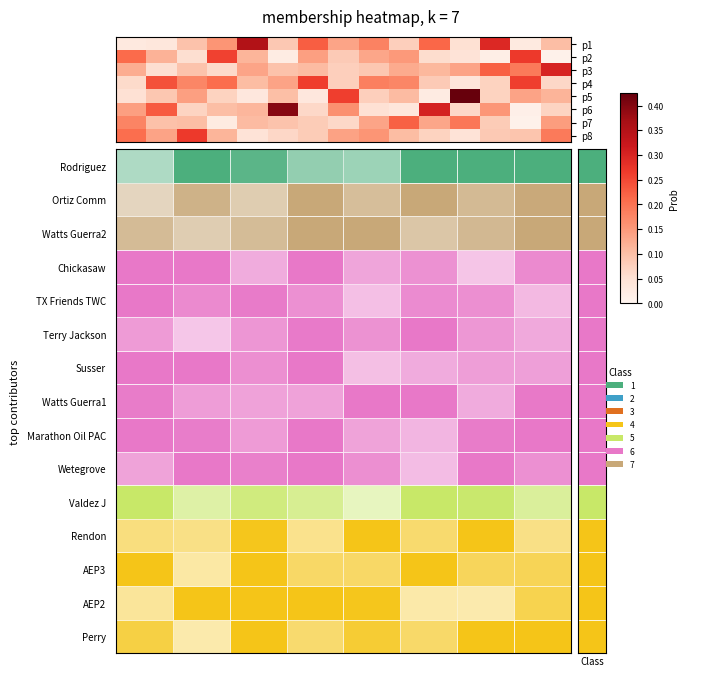

Reading right to left, what are all the values shown in this chart?

row_0: 0.1	0.0	0.3	0.1	0.2	0.1	0.2	0.1	0.2	0.1	0.4	0.2	0.1	0.0	0.0
row_1: 0.0	0.3	0.0	0.0	0.1	0.2	0.1	0.1	0.1	0.0	0.1	0.3	0.1	0.1	0.2
row_2: 0.3	0.2	0.2	0.1	0.1	0.1	0.1	0.1	0.1	0.1	0.1	0.1	0.1	0.1	0.1
row_3: 0.1	0.3	0.1	0.0	0.1	0.2	0.2	0.1	0.3	0.1	0.1	0.2	0.2	0.2	0.1
row_4: 0.1	0.1	0.1	0.4	0.0	0.1	0.1	0.3	0.0	0.1	0.0	0.1	0.1	0.1	0.0
row_5: 0.1	0.0	0.2	0.1	0.3	0.0	0.0	0.2	0.1	0.4	0.1	0.1	0.1	0.2	0.1
row_6: 0.1	0.0	0.1	0.2	0.1	0.2	0.1	0.1	0.1	0.1	0.1	0.0	0.1	0.1	0.2
row_7: 0.2	0.1	0.1	0.0	0.1	0.1	0.2	0.1	0.1	0.1	0.0	0.1	0.3	0.1	0.2